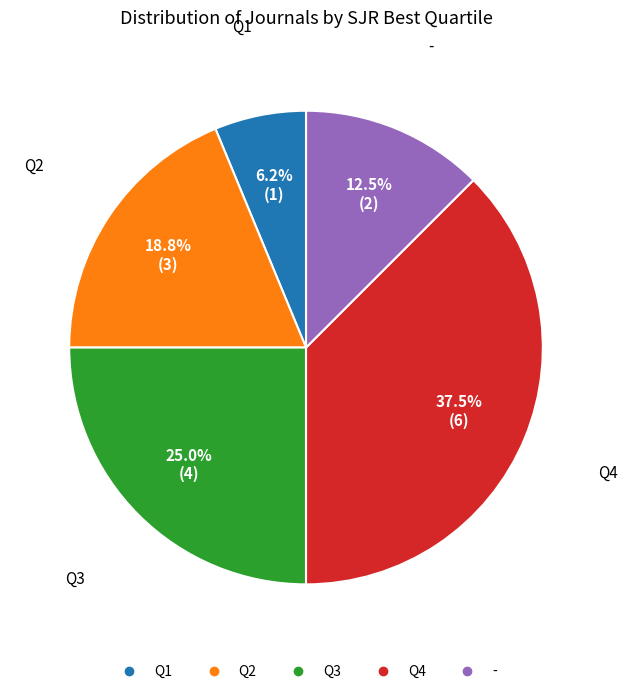

Does Q1 represent more than half of the total?

No